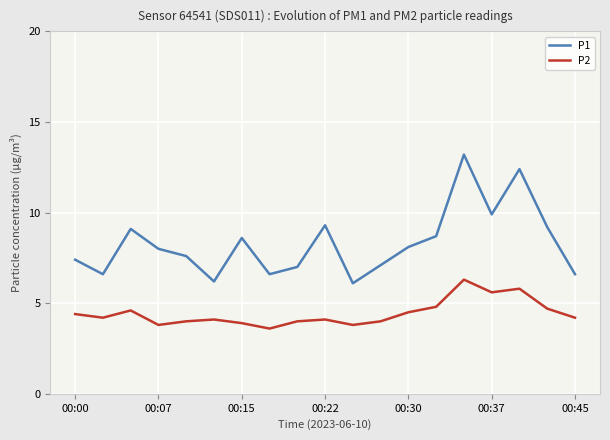

Does the chart have visible grid lines?

Yes